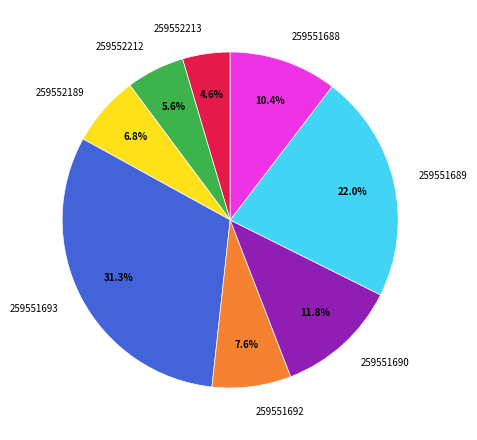

What is the smallest slice in the pie chart?

259552213